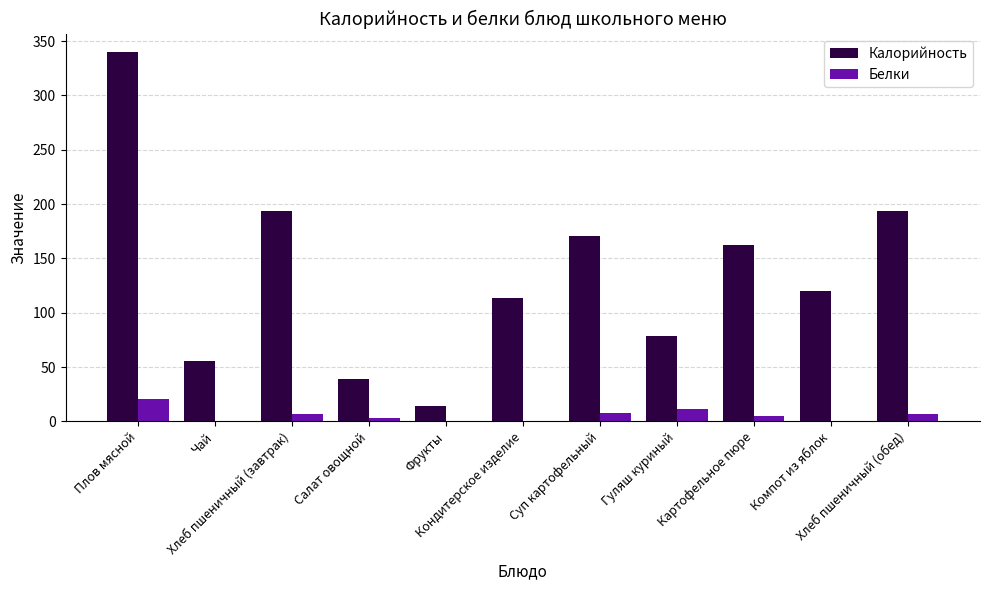

What is the spread (max minus min) of values at Суп картофельный?

162.5